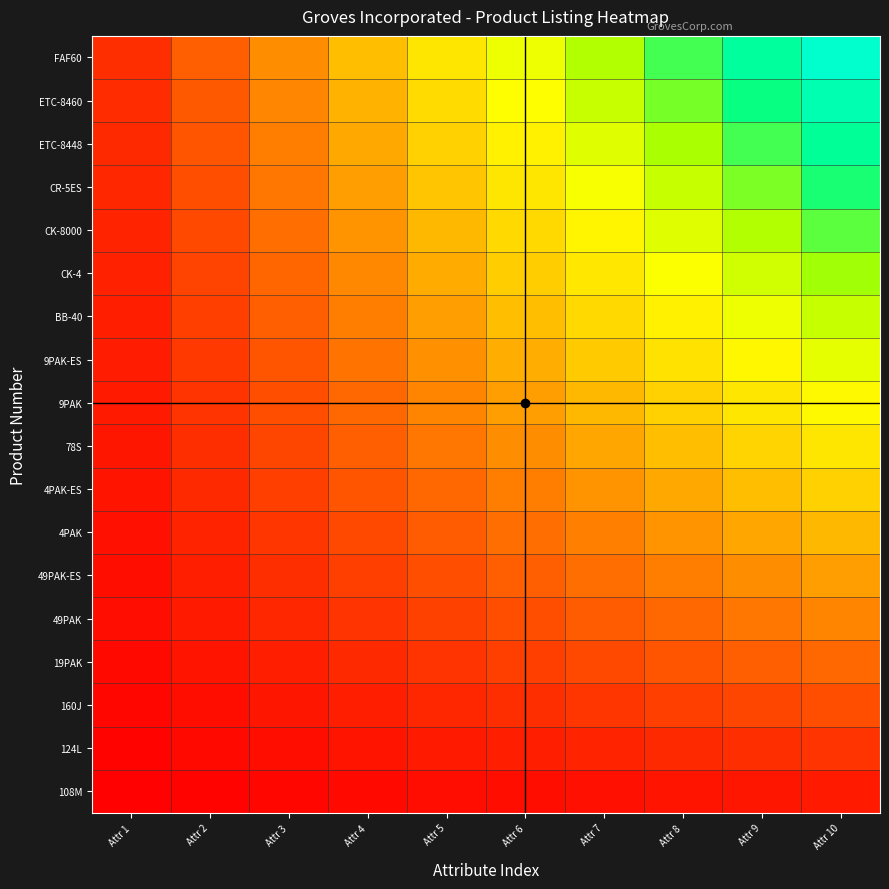

Reading right to left, list all the values displayed in this chart.

108M: Attr 10=5.6	Attr 9=5.0	Attr 8=4.4	Attr 7=3.9	Attr 6=3.3	Attr 5=2.8	Attr 4=2.2	Attr 3=1.7	Attr 2=1.1	Attr 1=0.6
124L: Attr 10=11.1	Attr 9=10.0	Attr 8=8.9	Attr 7=7.8	Attr 6=6.7	Attr 5=5.6	Attr 4=4.4	Attr 3=3.3	Attr 2=2.2	Attr 1=1.1
160J: Attr 10=16.7	Attr 9=15.0	Attr 8=13.3	Attr 7=11.7	Attr 6=10.0	Attr 5=8.3	Attr 4=6.7	Attr 3=5.0	Attr 2=3.3	Attr 1=1.7
19PAK: Attr 10=22.2	Attr 9=20.0	Attr 8=17.8	Attr 7=15.6	Attr 6=13.3	Attr 5=11.1	Attr 4=8.9	Attr 3=6.7	Attr 2=4.4	Attr 1=2.2
49PAK: Attr 10=27.8	Attr 9=25.0	Attr 8=22.2	Attr 7=19.4	Attr 6=16.7	Attr 5=13.9	Attr 4=11.1	Attr 3=8.3	Attr 2=5.6	Attr 1=2.8
49PAK-ES: Attr 10=33.3	Attr 9=30.0	Attr 8=26.7	Attr 7=23.3	Attr 6=20.0	Attr 5=16.7	Attr 4=13.3	Attr 3=10.0	Attr 2=6.7	Attr 1=3.3
4PAK: Attr 10=38.9	Attr 9=35.0	Attr 8=31.1	Attr 7=27.2	Attr 6=23.3	Attr 5=19.4	Attr 4=15.6	Attr 3=11.7	Attr 2=7.8	Attr 1=3.9
4PAK-ES: Attr 10=44.4	Attr 9=40.0	Attr 8=35.6	Attr 7=31.1	Attr 6=26.7	Attr 5=22.2	Attr 4=17.8	Attr 3=13.3	Attr 2=8.9	Attr 1=4.4
78S: Attr 10=50.0	Attr 9=45.0	Attr 8=40.0	Attr 7=35.0	Attr 6=30.0	Attr 5=25.0	Attr 4=20.0	Attr 3=15.0	Attr 2=10.0	Attr 1=5.0
9PAK: Attr 10=55.6	Attr 9=50.0	Attr 8=44.4	Attr 7=38.9	Attr 6=33.3	Attr 5=27.8	Attr 4=22.2	Attr 3=16.7	Attr 2=11.1	Attr 1=5.6
9PAK-ES: Attr 10=61.1	Attr 9=55.0	Attr 8=48.9	Attr 7=42.8	Attr 6=36.7	Attr 5=30.6	Attr 4=24.4	Attr 3=18.3	Attr 2=12.2	Attr 1=6.1
BB-40: Attr 10=66.7	Attr 9=60.0	Attr 8=53.3	Attr 7=46.7	Attr 6=40.0	Attr 5=33.3	Attr 4=26.7	Attr 3=20.0	Attr 2=13.3	Attr 1=6.7
CK-4: Attr 10=72.2	Attr 9=65.0	Attr 8=57.8	Attr 7=50.6	Attr 6=43.3	Attr 5=36.1	Attr 4=28.9	Attr 3=21.7	Attr 2=14.4	Attr 1=7.2
CK-8000: Attr 10=77.8	Attr 9=70.0	Attr 8=62.2	Attr 7=54.4	Attr 6=46.7	Attr 5=38.9	Attr 4=31.1	Attr 3=23.3	Attr 2=15.6	Attr 1=7.8
CR-5ES: Attr 10=83.3	Attr 9=75.0	Attr 8=66.7	Attr 7=58.3	Attr 6=50.0	Attr 5=41.7	Attr 4=33.3	Attr 3=25.0	Attr 2=16.7	Attr 1=8.3
ETC-8448: Attr 10=88.9	Attr 9=80.0	Attr 8=71.1	Attr 7=62.2	Attr 6=53.3	Attr 5=44.4	Attr 4=35.6	Attr 3=26.7	Attr 2=17.8	Attr 1=8.9
ETC-8460: Attr 10=94.4	Attr 9=85.0	Attr 8=75.6	Attr 7=66.1	Attr 6=56.7	Attr 5=47.2	Attr 4=37.8	Attr 3=28.3	Attr 2=18.9	Attr 1=9.4
FAF60: Attr 10=100.0	Attr 9=90.0	Attr 8=80.0	Attr 7=70.0	Attr 6=60.0	Attr 5=50.0	Attr 4=40.0	Attr 3=30.0	Attr 2=20.0	Attr 1=10.0